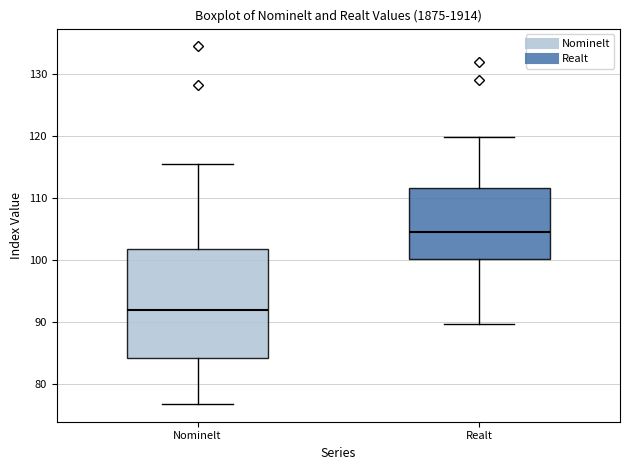

Comparing the boxes themselves (not the whiskers), which one is the tallest?

Nominelt